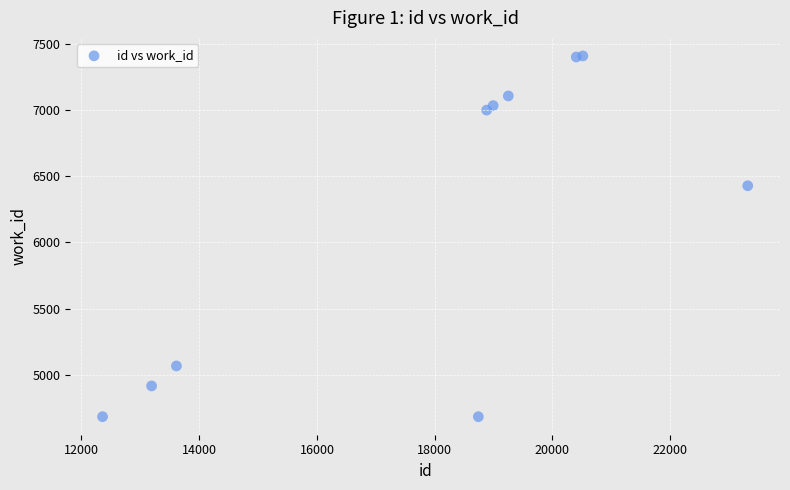

What Y value in the scatter plot is closest to 6046?

6428